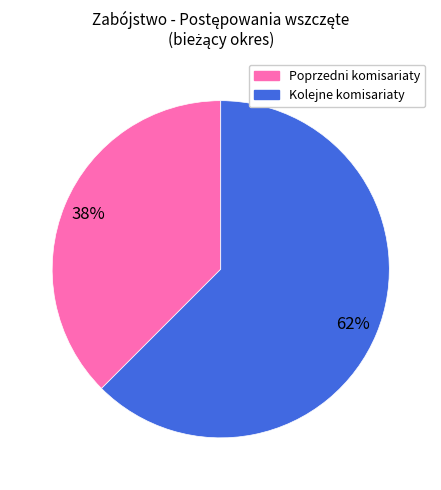

To the nearest percent, what is the average slice percentage?

50%